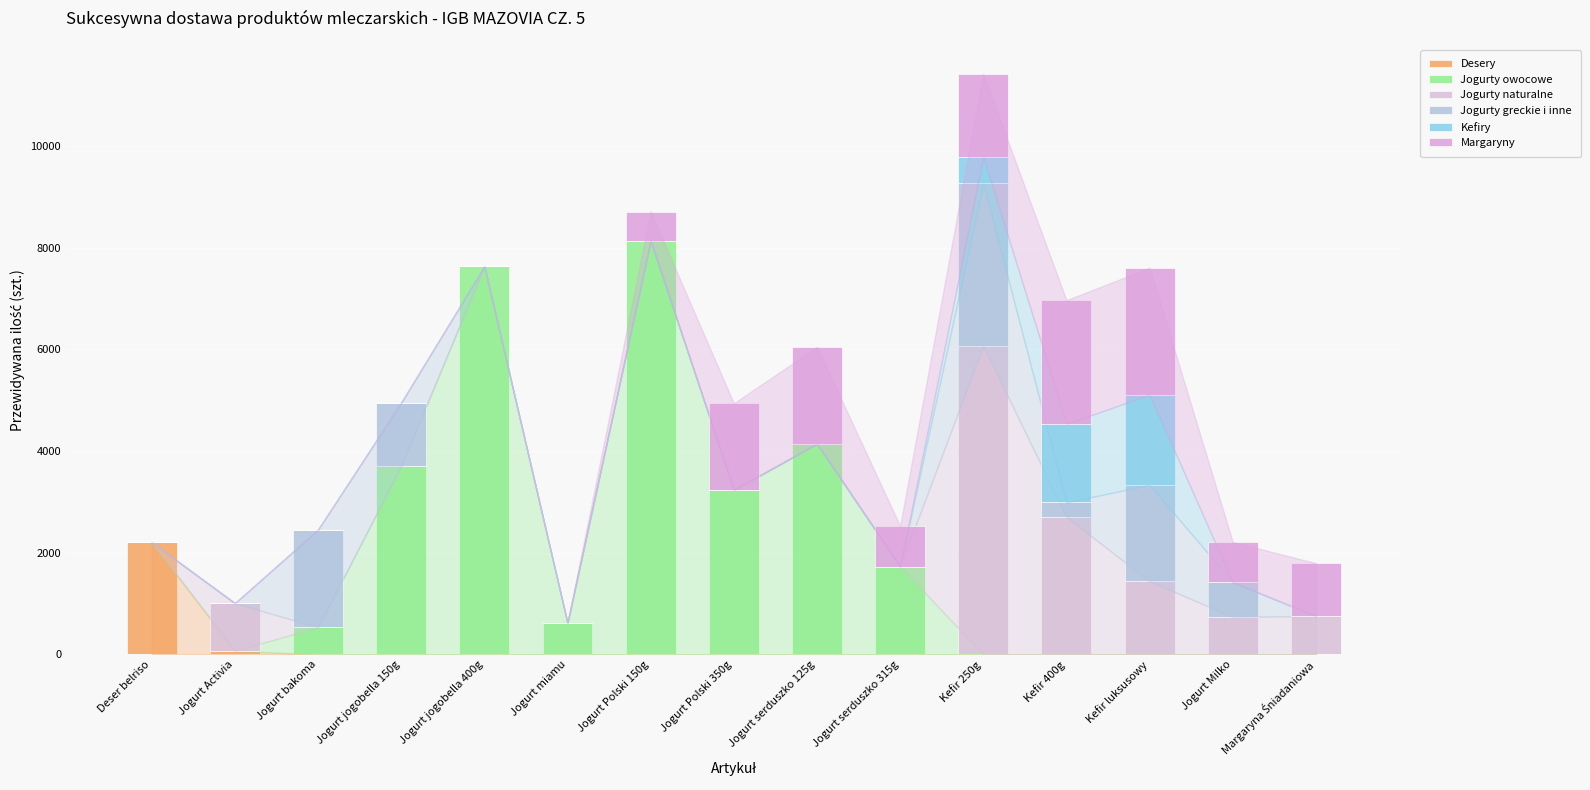

Does the chart contain stacked bars?

Yes